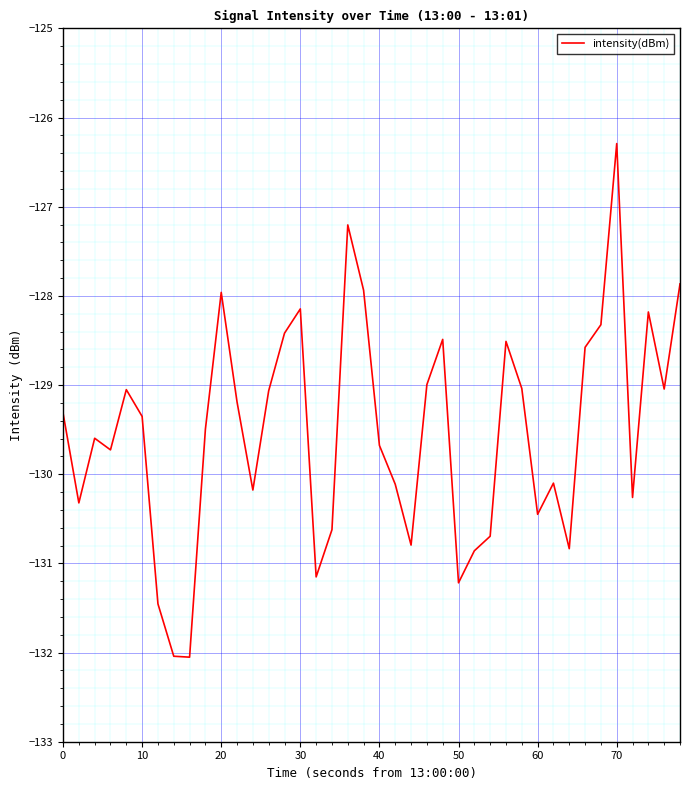

What is the difference between the maximum and minimum values?

5.8